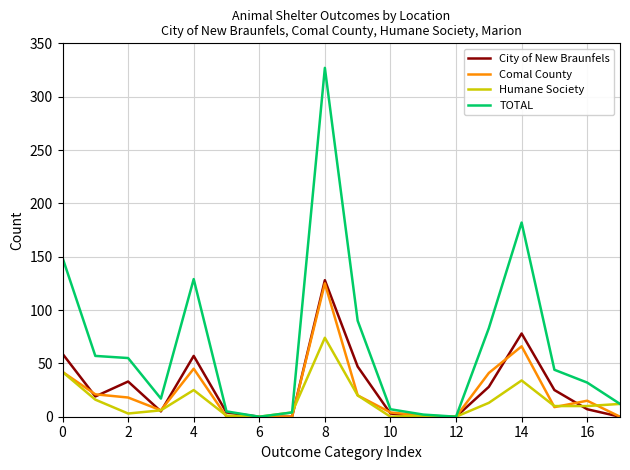

True or false: City of New Braunfels and Humane Society cross at least once.

True